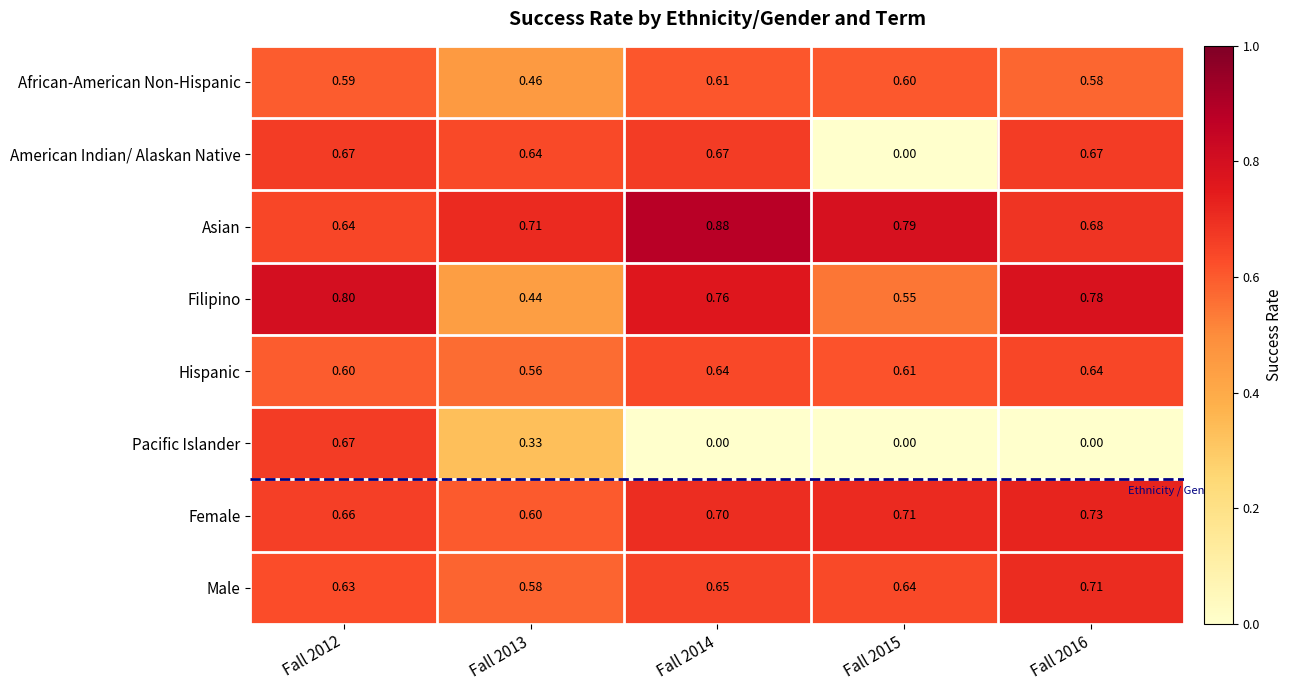

At Fall 2013, list the series in order from largest to smallest.

Asian, American Indian/ Alaskan Native, Female, Male, Hispanic, African-American Non-Hispanic, Filipino, Pacific Islander